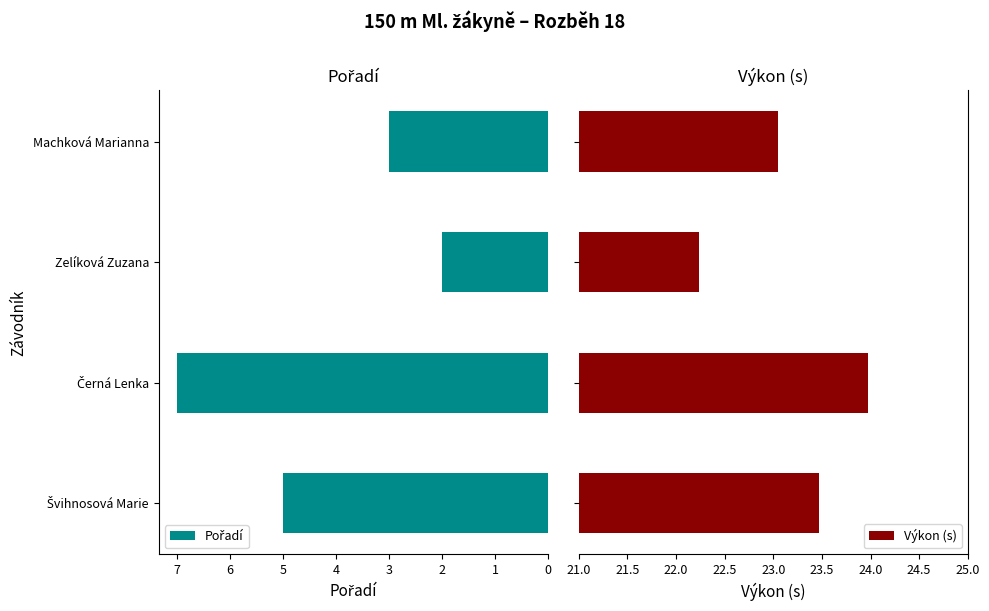

What is the lowest value of the Výkon (s) series?

22.2